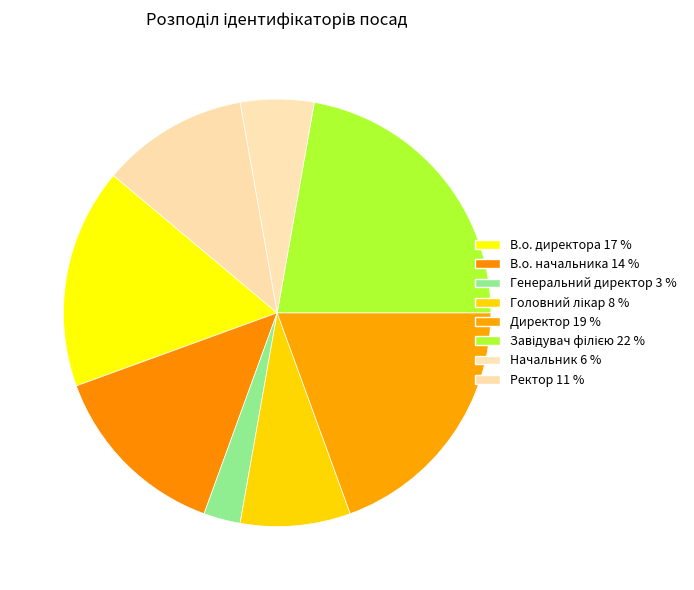

How many slices are in this pie chart?

8